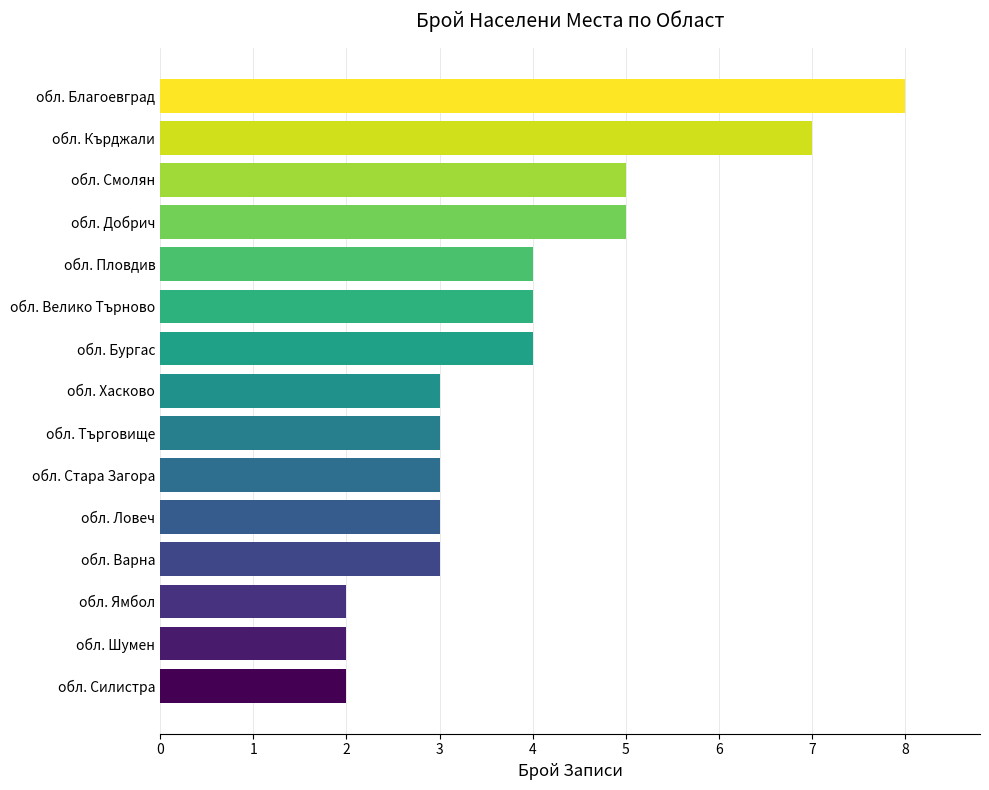

Which has a higher value, обл. Ловеч or обл. Силистра?

обл. Ловеч